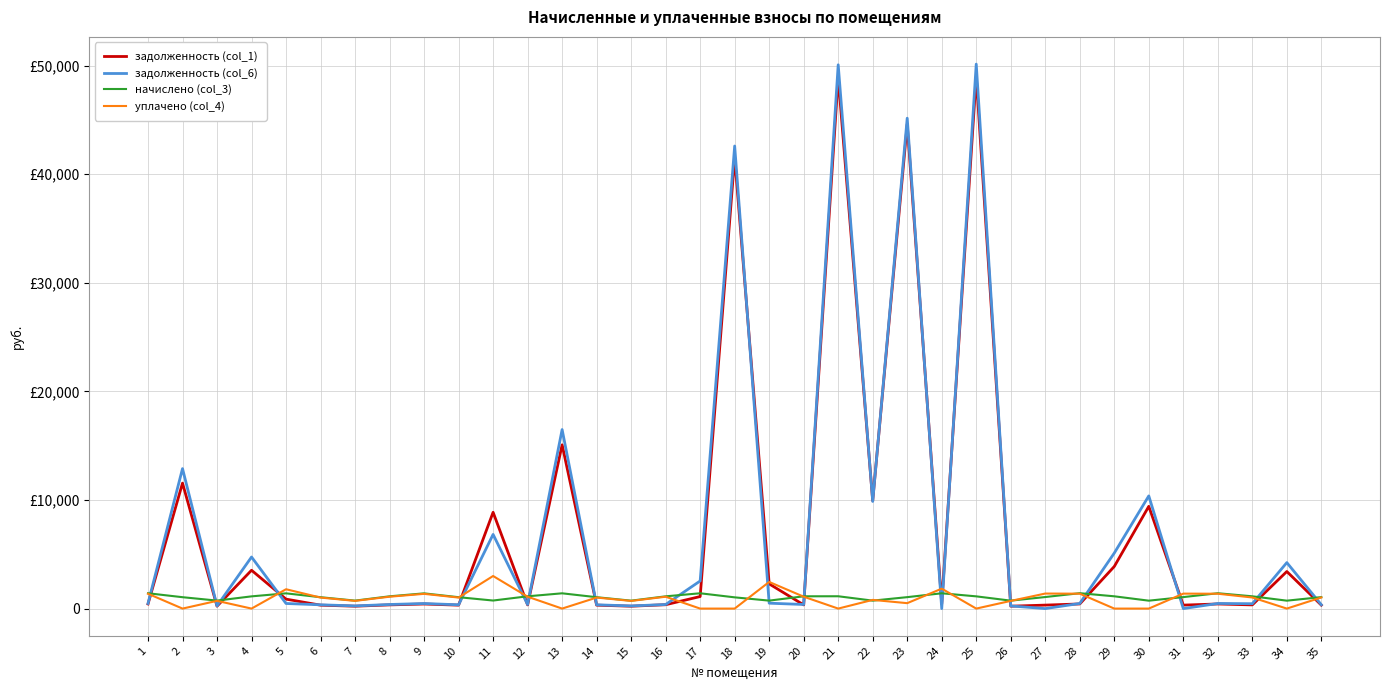

What is the approximate value of задолженность (col_1) at 5?

871.3